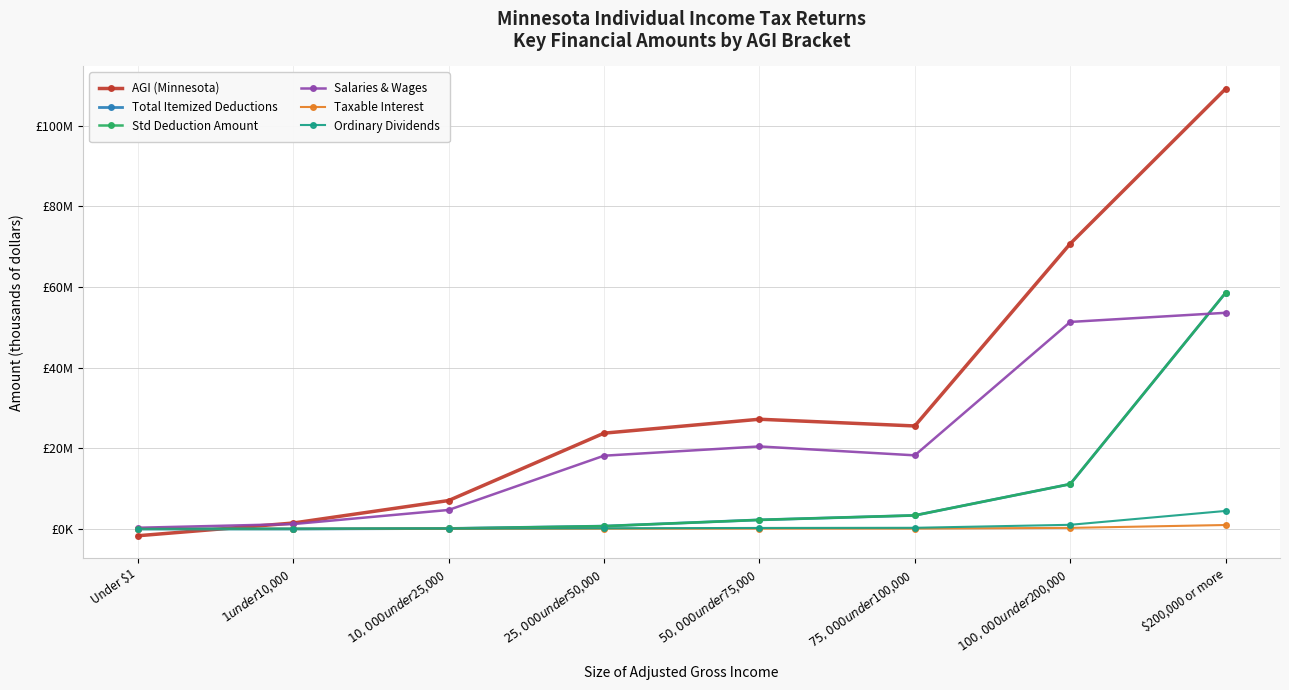

What is the difference between the second highest and second lowest values in the Taxable Interest series?

244395